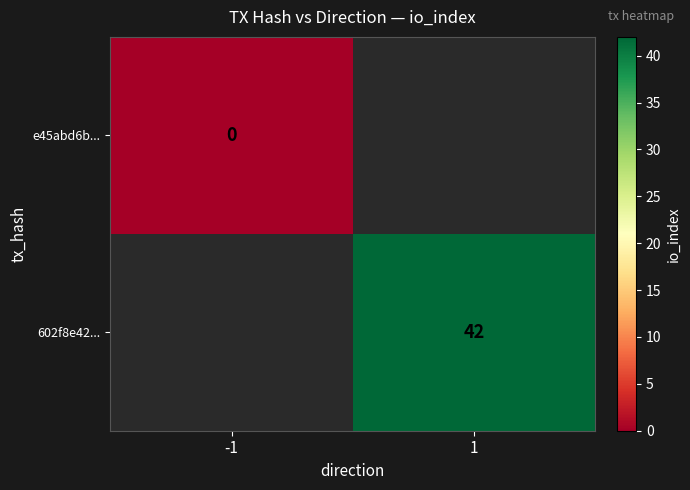

Is the value of e45abd6b... at -1 greater than the value of 602f8e42... at 1?

No